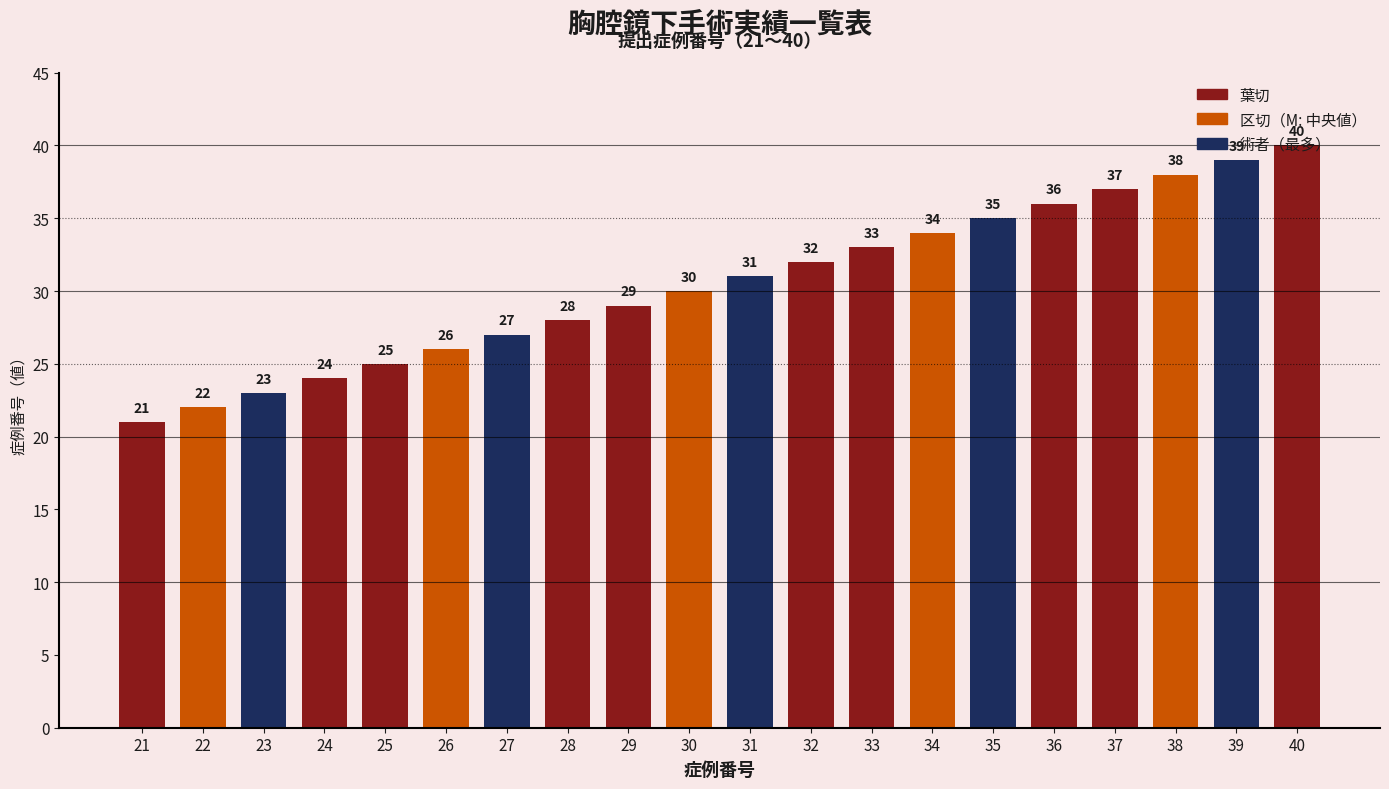

Does the chart contain any negative values?

No